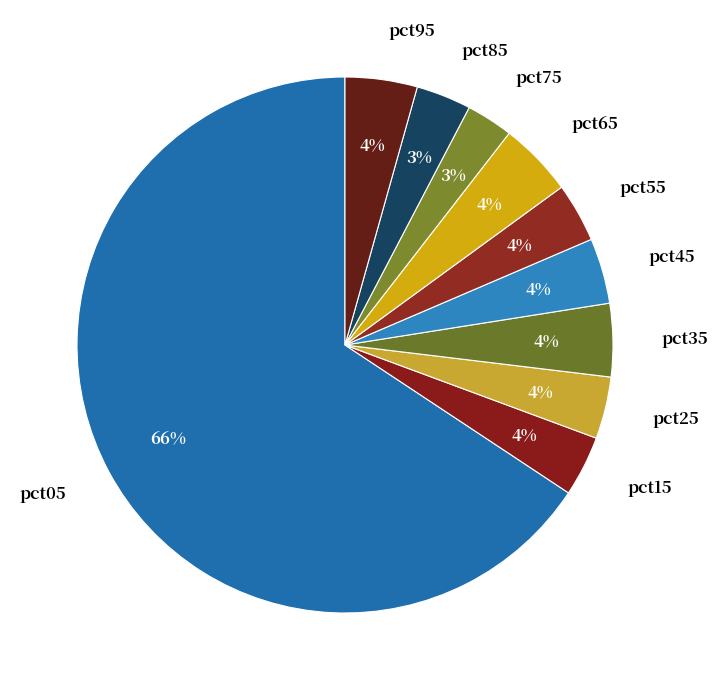

To the nearest percent, what is the combined percentage of pct95 and pct75?

7%